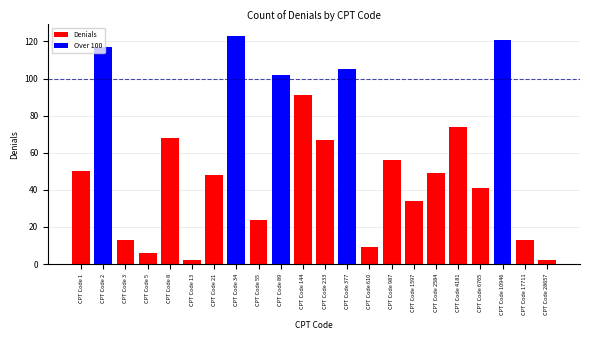

What is the difference between the second highest and second lowest values?

119